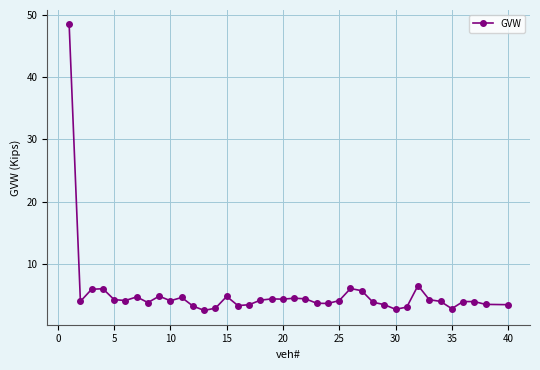

What is the value of the 22nd point from the left?

4.4